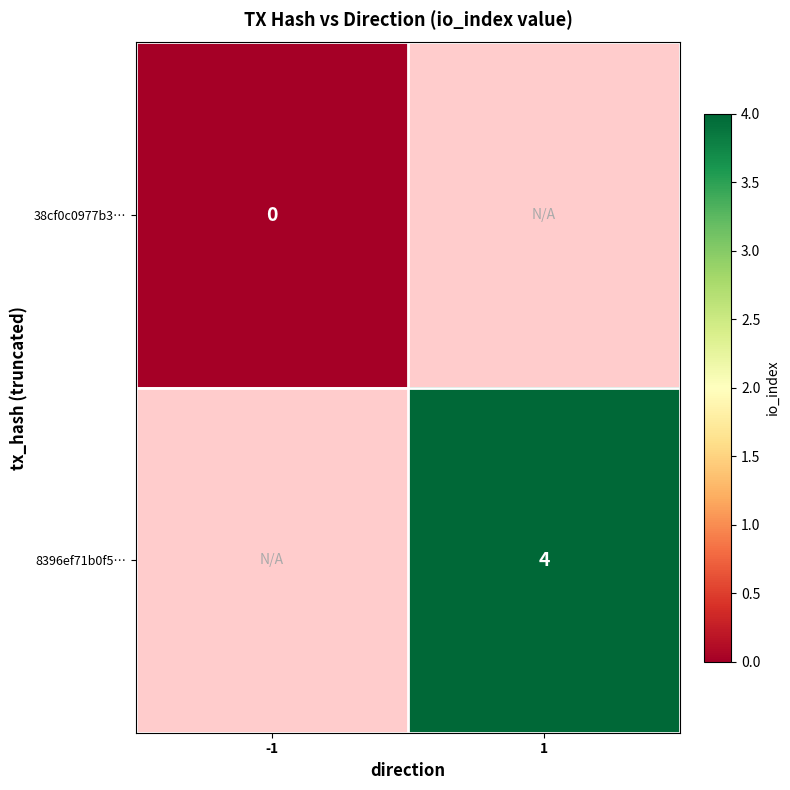

True or false: 8396ef71b0f5… has a value of 4 at 1.

True